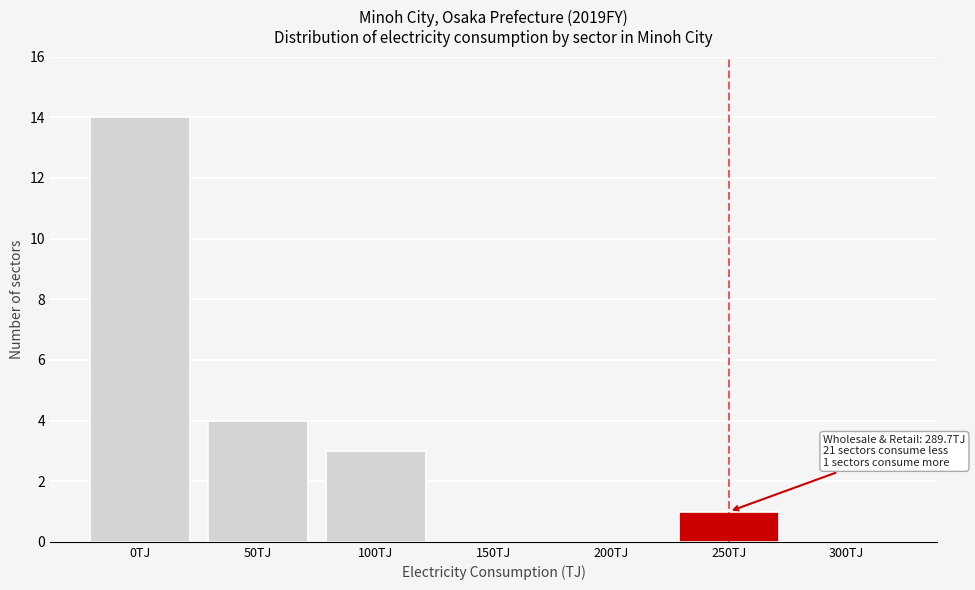

Reading left to right, list all the values displayed in this chart.

0TJ=14	50TJ=4	100TJ=3	150TJ=0	200TJ=0	250TJ=1	300TJ=0